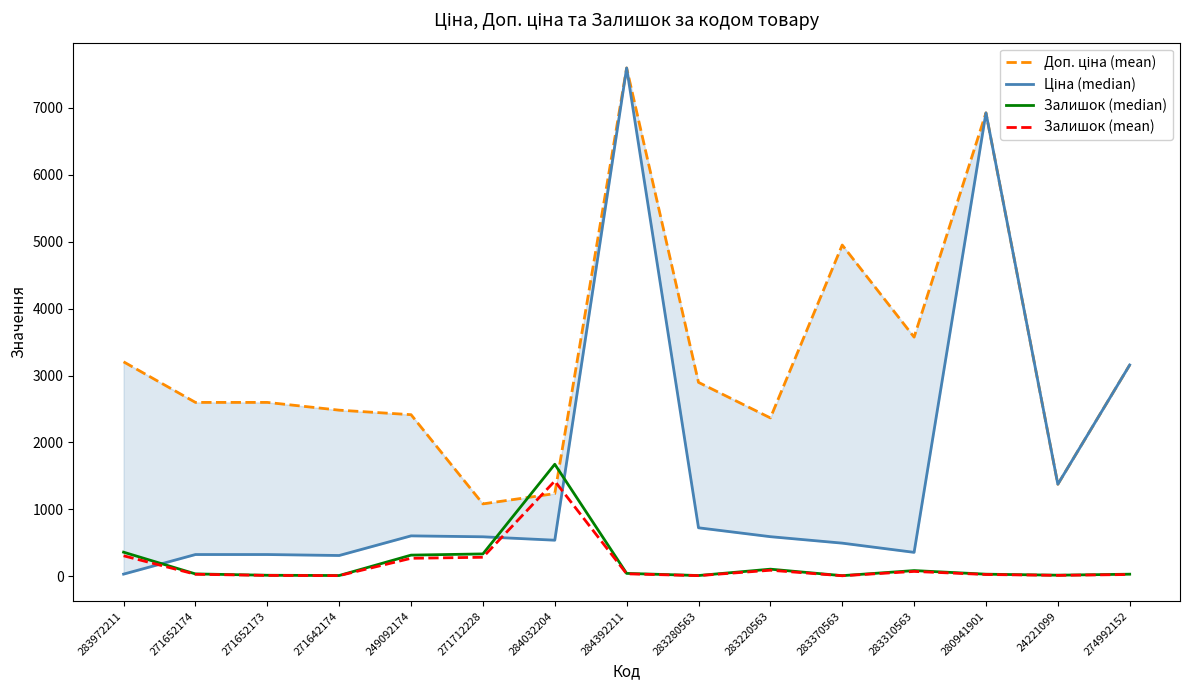

What is the difference between the Залишок (mean) values at 249092174 and 283310563?

196.3